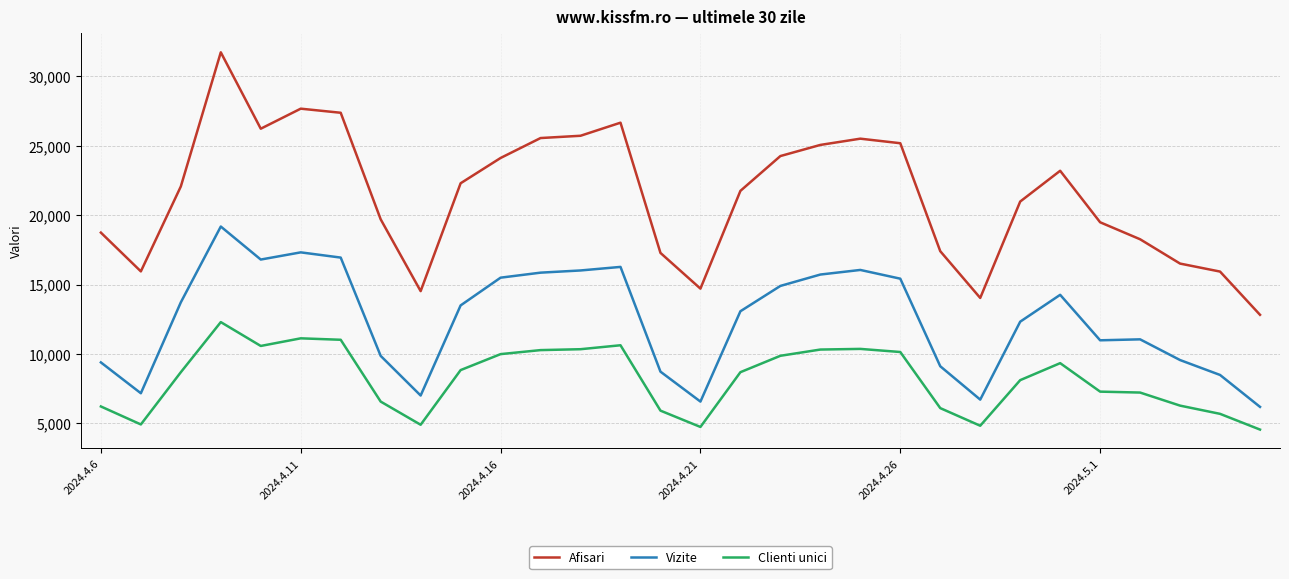

What is the difference between the maximum and minimum values in the Clienti unici series?

7738